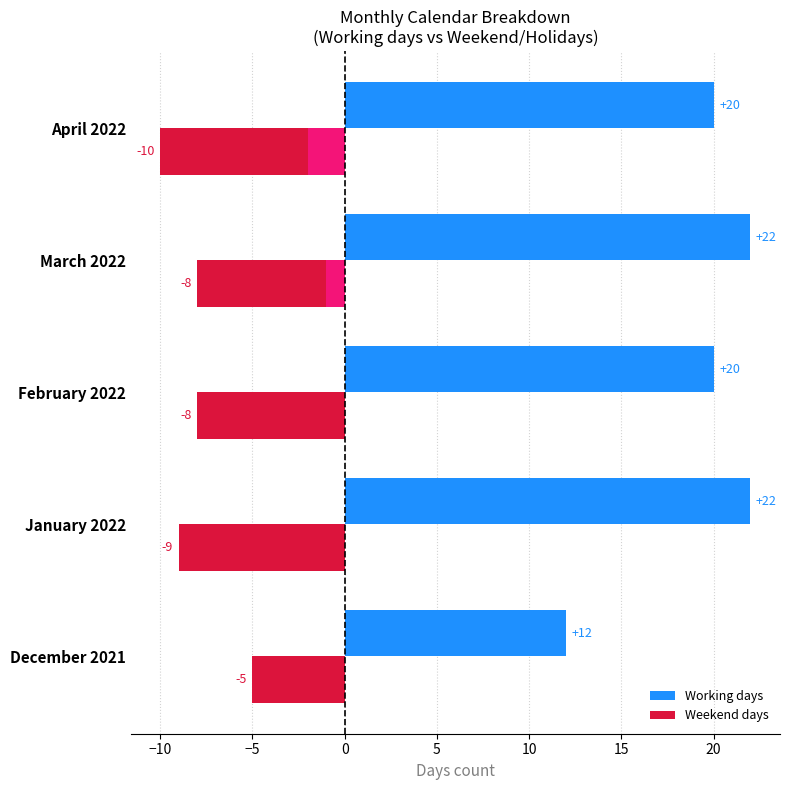

What is the label of the 5th bar from the left?

April 2022